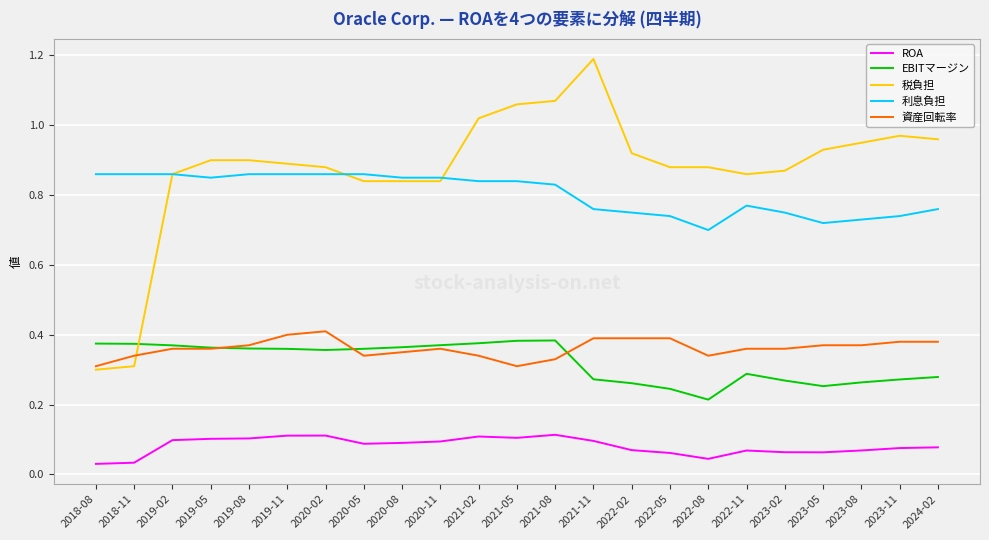

How many series are shown in this chart?

5